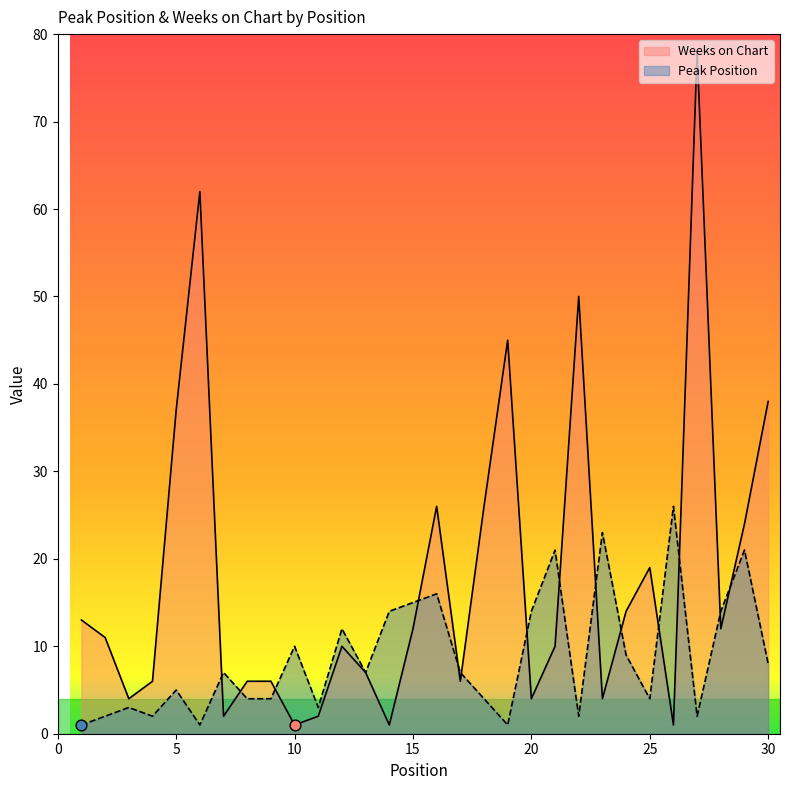

Which series has the largest total across all categories?

Weeks on Chart